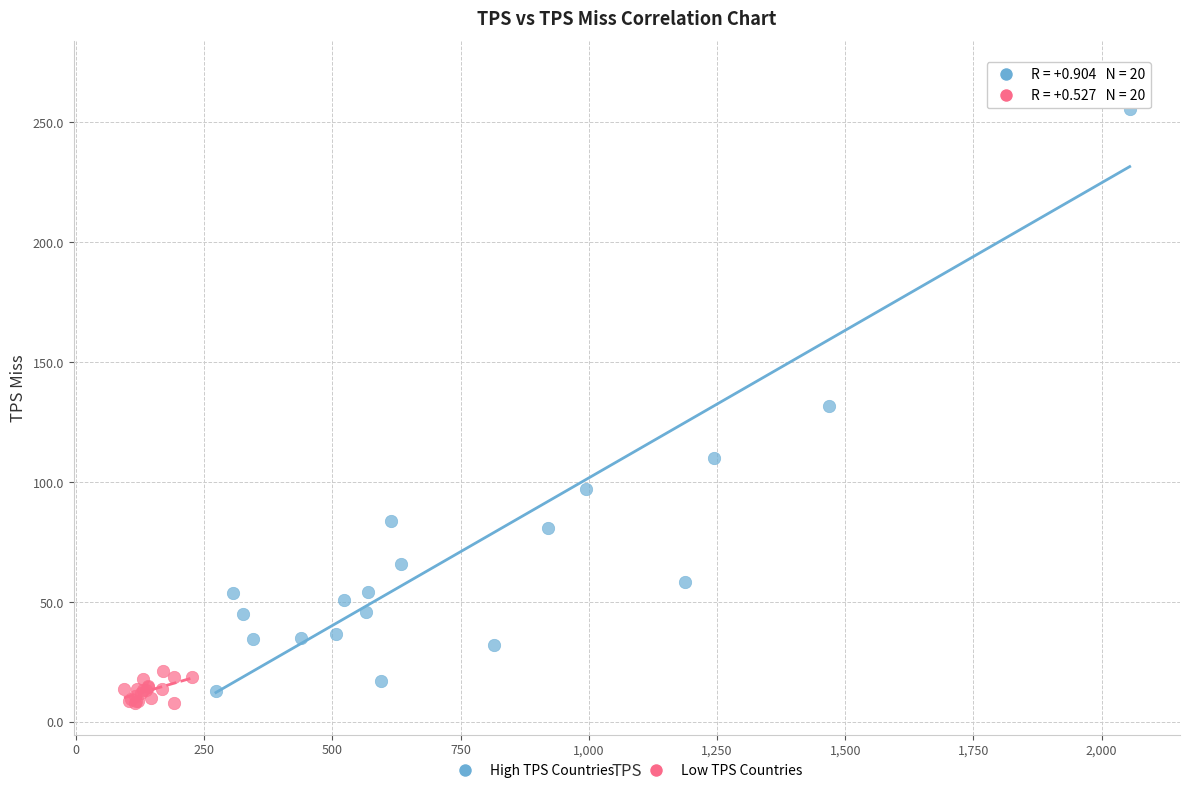

Which series reaches the maximum Y coordinate?

High TPS Countries